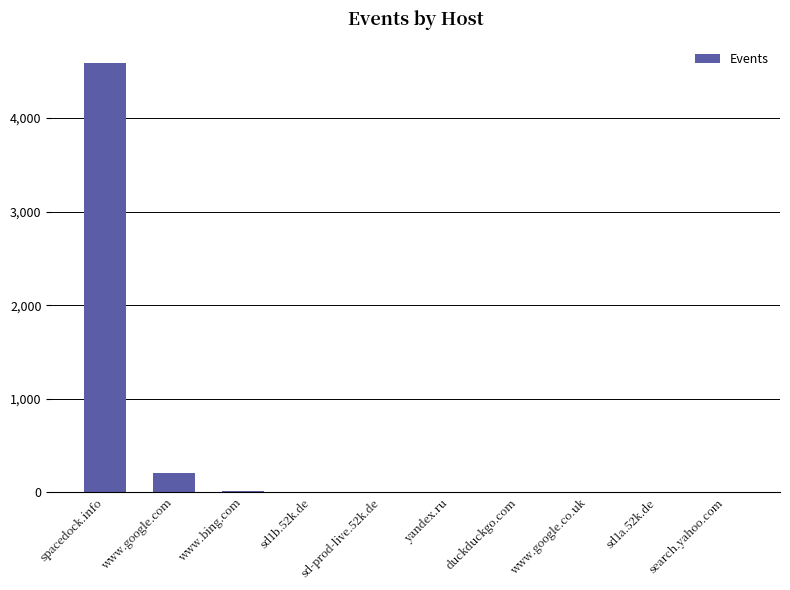

Are the bars horizontal?

No